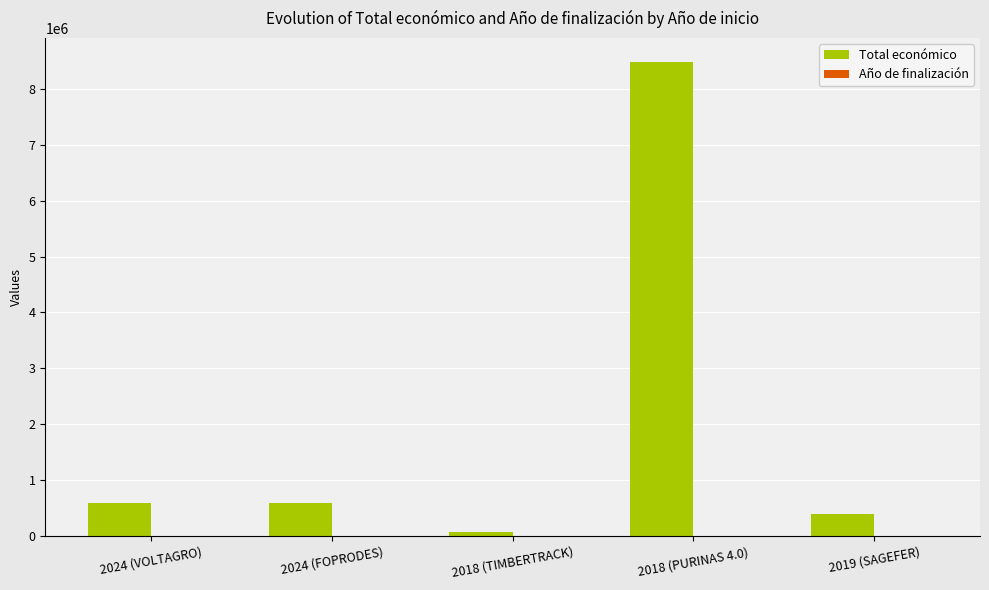

Which series has the widest spread of values?

Total económico